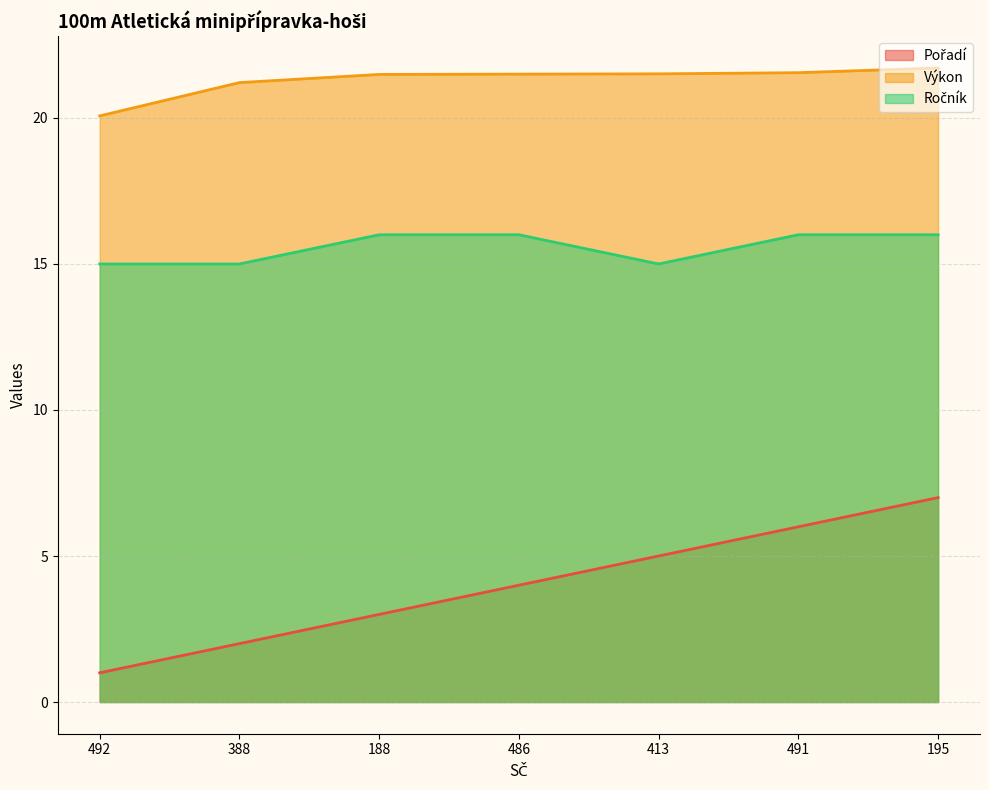

What is the difference between the maximum and minimum values in the Ročník series?

1.0